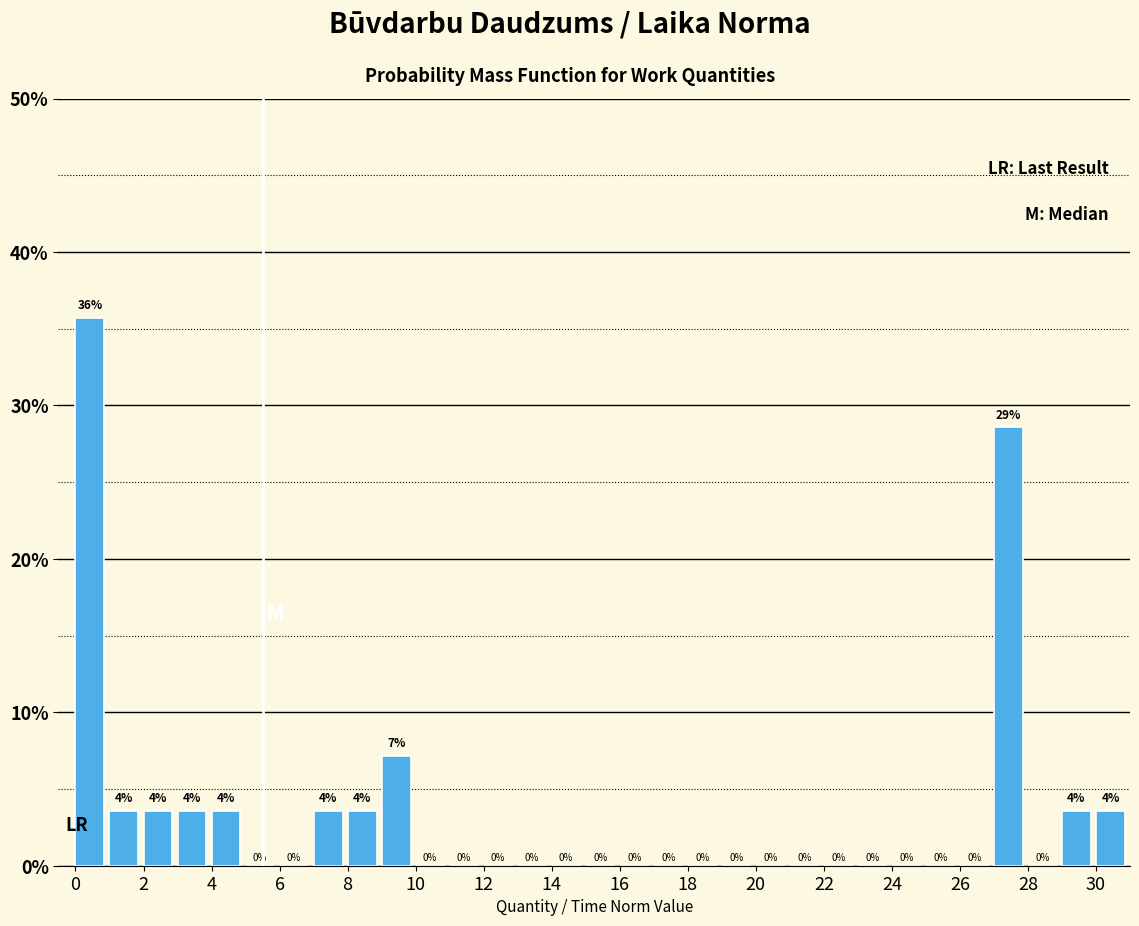

Which range on the x-axis has the tallest bar?

0 to 1